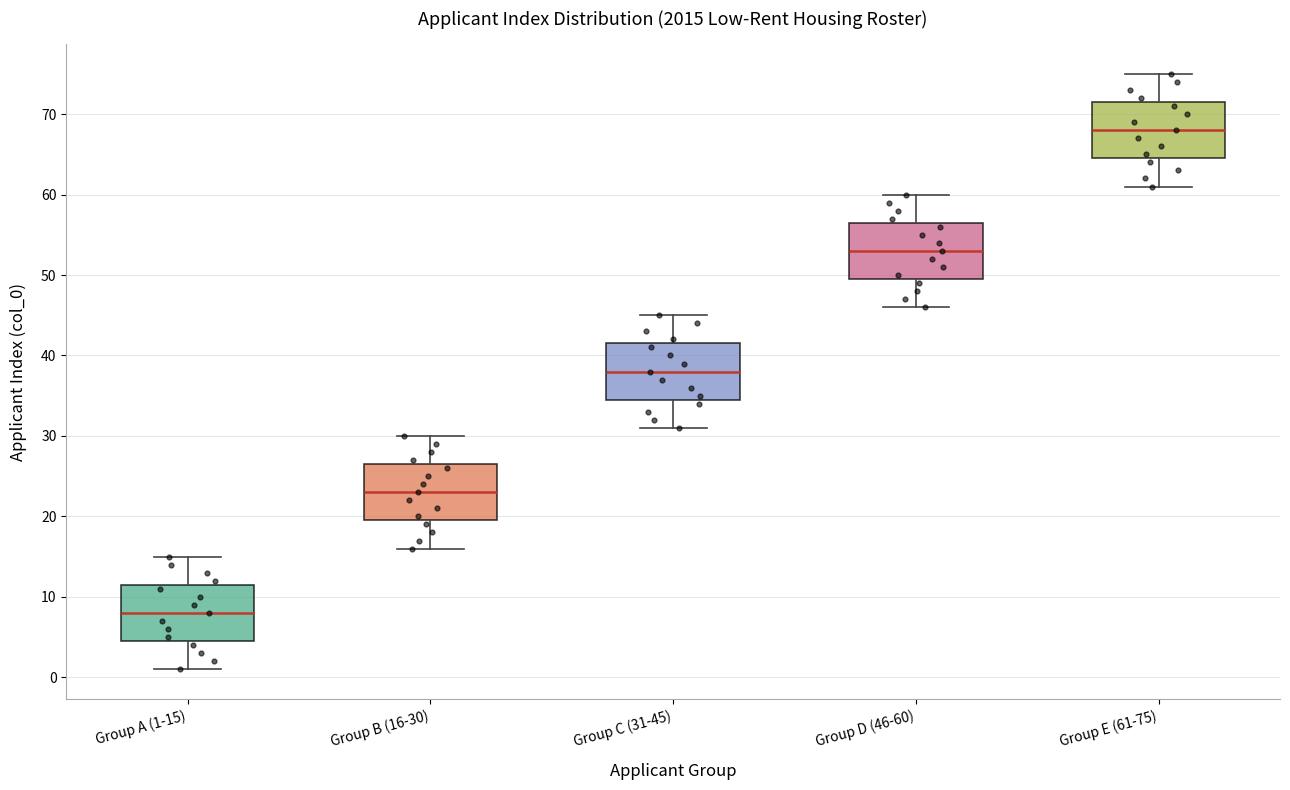

Reading left to right, transcribe this box plot: for each box, give where its median line is, the range the box spans, and where its two whiskers end, as read against the y-axis. The values are not printed on the chart, so give them approximately, as read against the axis.

Group A (1-15): median 8, box 5 to 12, whiskers 1 to 15
Group B (16-30): median 23, box 20 to 27, whiskers 16 to 30
Group C (31-45): median 38, box 35 to 42, whiskers 31 to 45
Group D (46-60): median 53, box 50 to 57, whiskers 46 to 60
Group E (61-75): median 68, box 65 to 72, whiskers 61 to 75